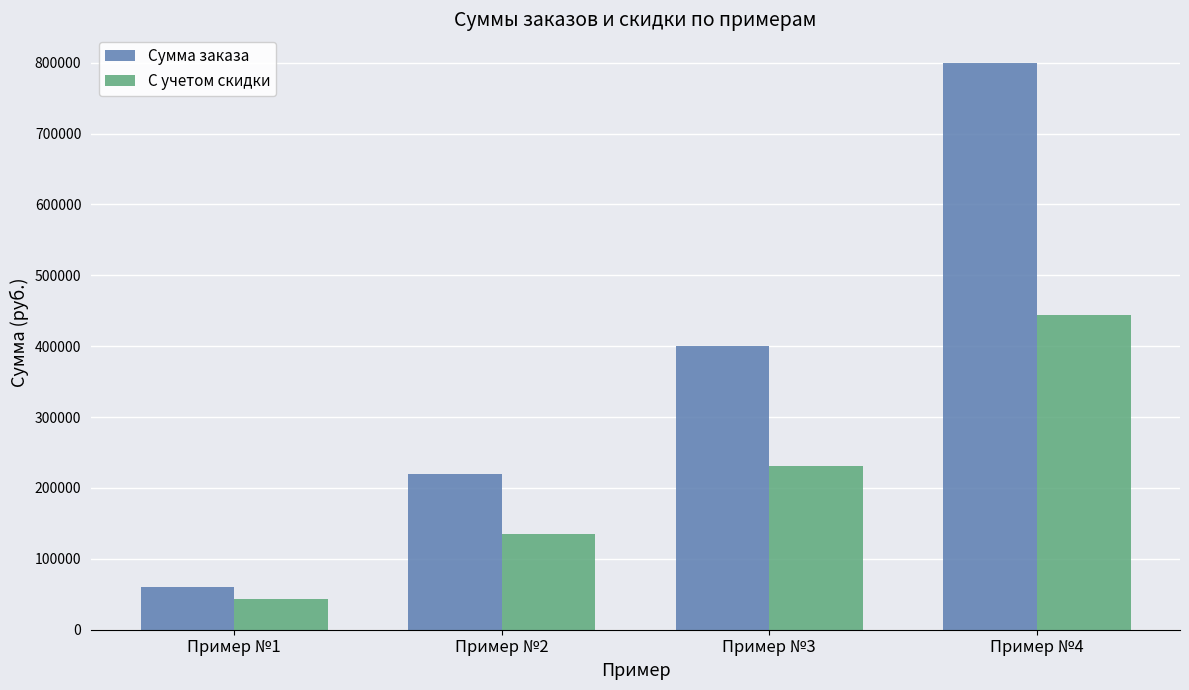

How many data points in Сумма заказа are less than 400000?

2